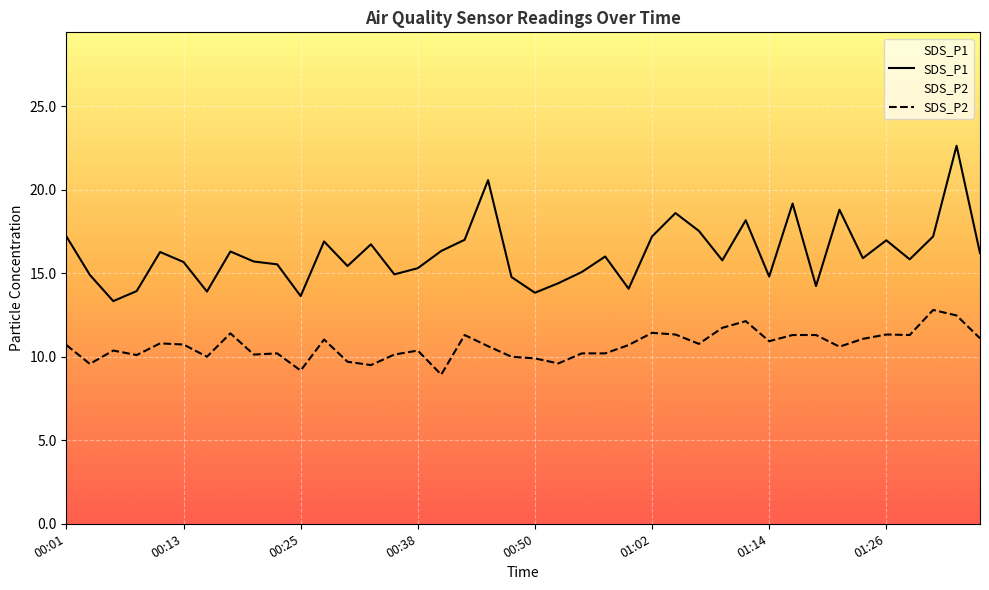

Which series has the largest range (max minus min)?

SDS_P1